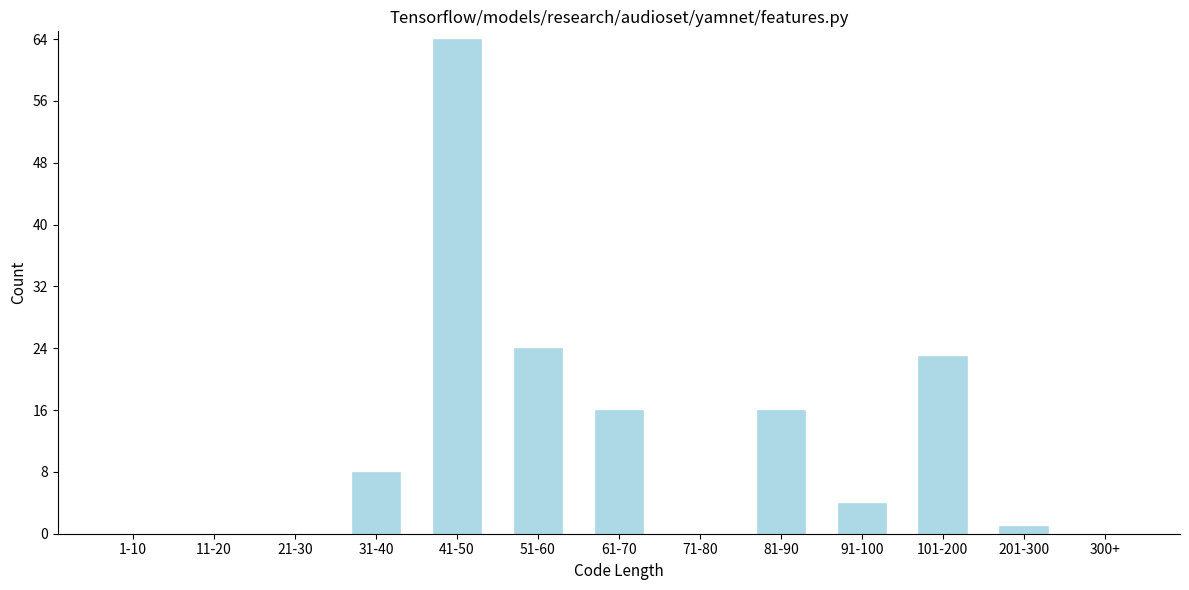

Reading left to right, extract all data points from this chart.

1-10=0	11-20=0	21-30=0	31-40=8	41-50=64	51-60=24	61-70=16	71-80=0	81-90=16	91-100=4	101-200=23	201-300=1	300+=0